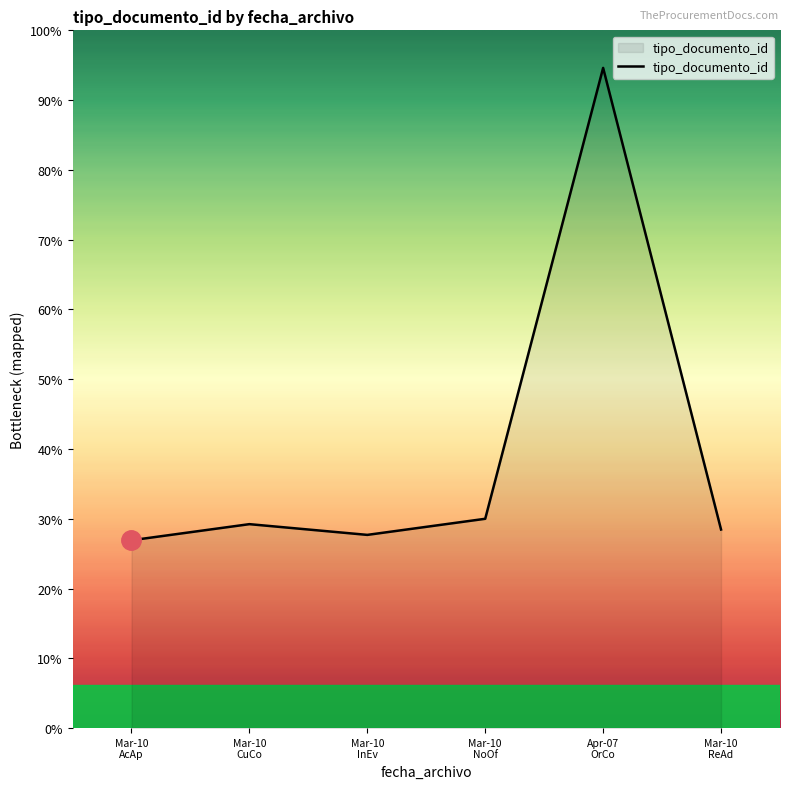

At which category does the data reach its first local peak?

Mar-10
CuCo